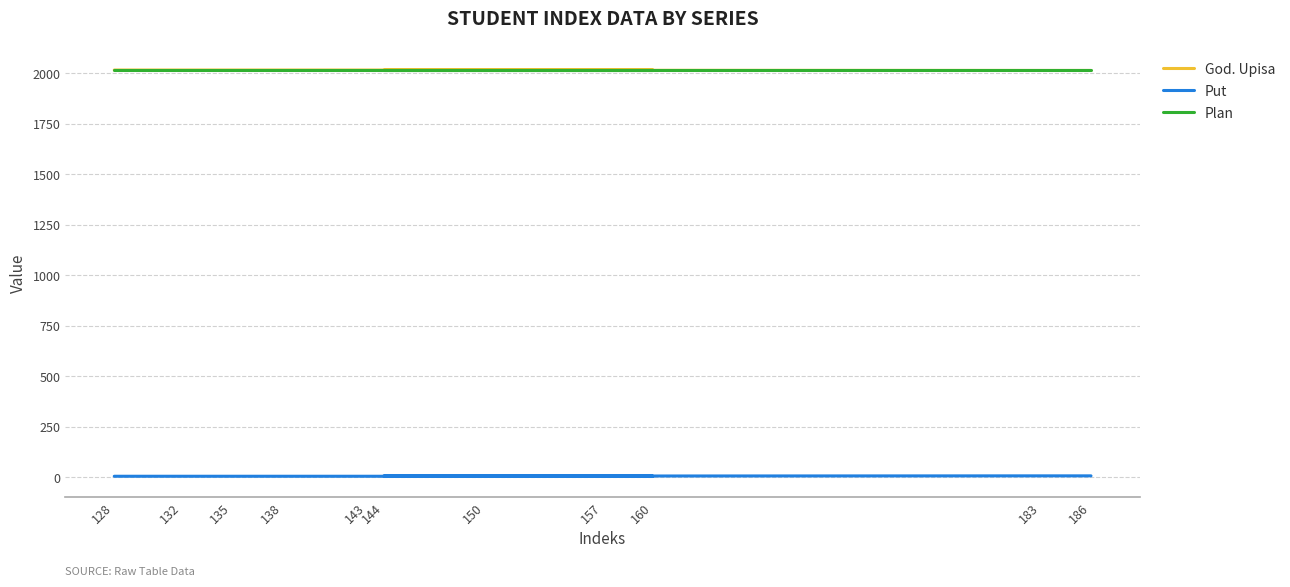

What is the label of the 11th point from the left?

186